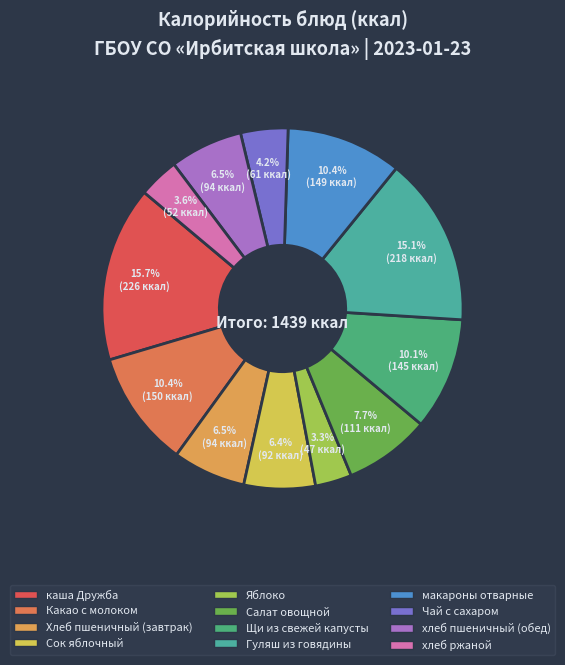

Which has a higher value, Яблоко or Гуляш из говядины?

Гуляш из говядины